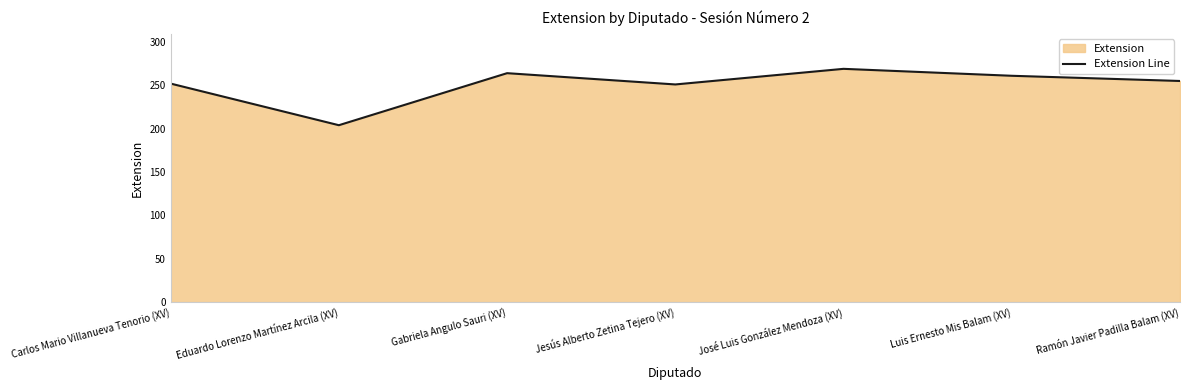

Rank the categories by value from highest to lowest.

José Luis González Mendoza (XV), Gabriela Angulo Sauri (XV), Luis Ernesto Mis Balam (XV), Ramón Javier Padilla Balam (XV), Carlos Mario Villanueva Tenorio (XV), Jesús Alberto Zetina Tejero (XV), Eduardo Lorenzo Martínez Arcila (XV)